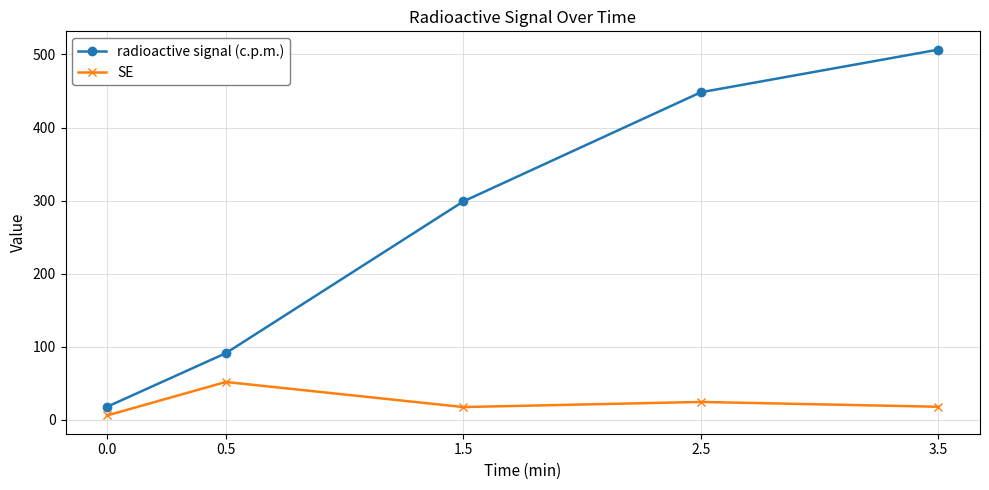

Where is SE nearest to the value 29?

2.5